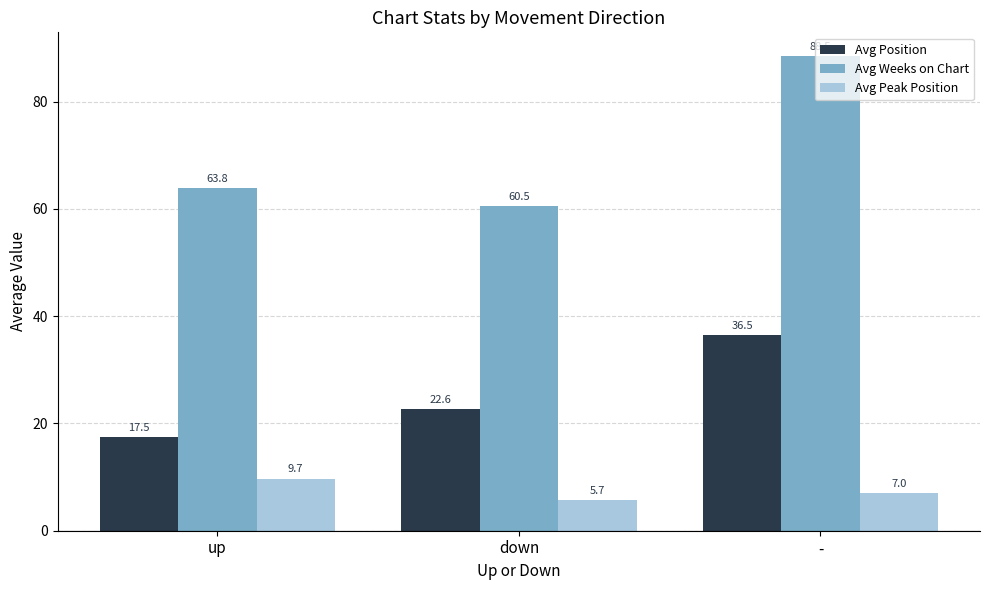

Which series has the largest total across all categories?

Avg Weeks on Chart